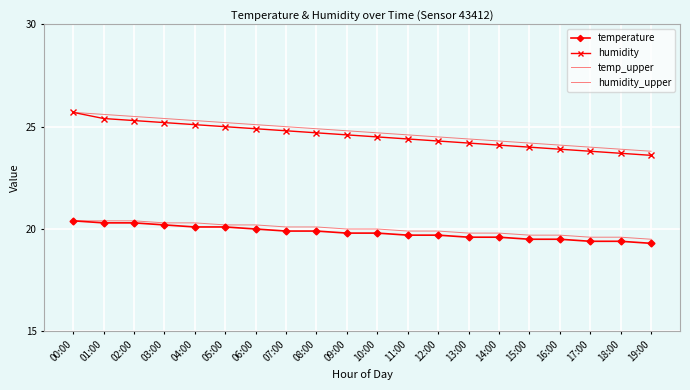

Reading right to left, transcribe all the data shown in this chart.

temperature: 19.3	19.4	19.4	19.5	19.5	19.6	19.6	19.7	19.7	19.8	19.8	19.9	19.9	20.0	20.1	20.1	20.2	20.3	20.3	20.4
humidity: 23.6	23.7	23.8	23.9	24.0	24.1	24.2	24.3	24.4	24.5	24.6	24.7	24.8	24.9	25.0	25.1	25.2	25.3	25.4	25.7
temp_upper: 19.5	19.6	19.6	19.7	19.7	19.8	19.8	19.9	19.9	20.0	20.0	20.1	20.1	20.2	20.2	20.3	20.3	20.4	20.4	20.4
humidity_upper: 23.8	23.9	24.0	24.1	24.2	24.3	24.4	24.5	24.6	24.7	24.8	24.9	25.0	25.1	25.2	25.3	25.4	25.5	25.6	25.7